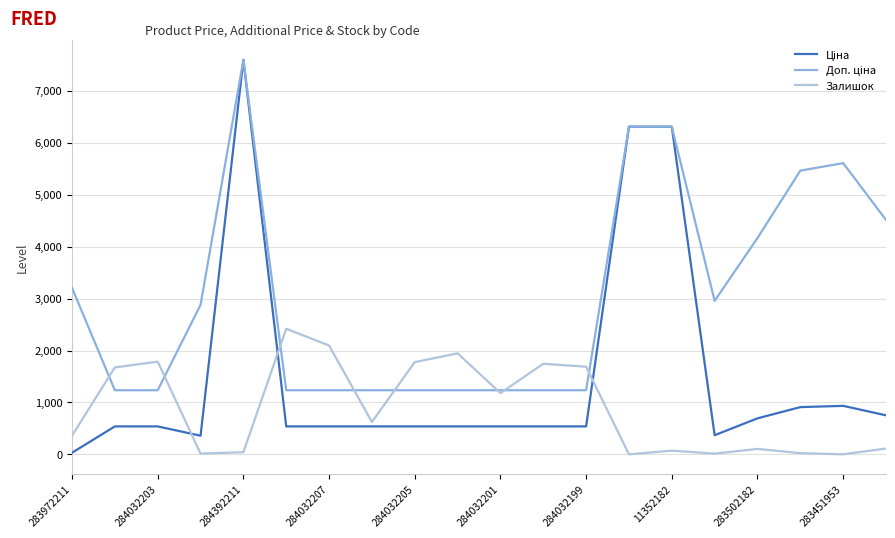

What is the greatest value displayed?

7596.5